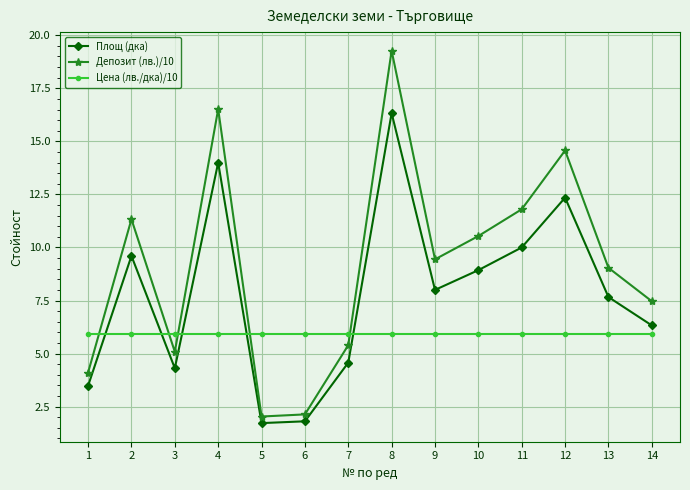

Rank the series by their average value, from lowest to highest.

Цена (лв./дка)/10, Площ (дка), Депозит (лв.)/10